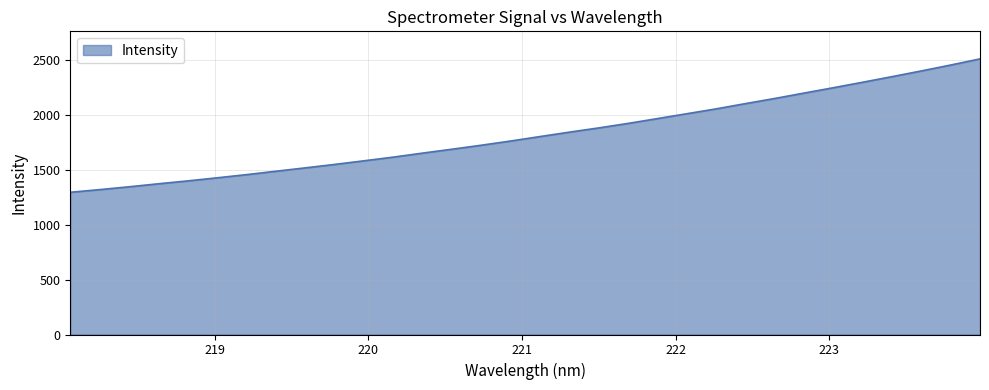

What is the greatest value displayed?

2506.9